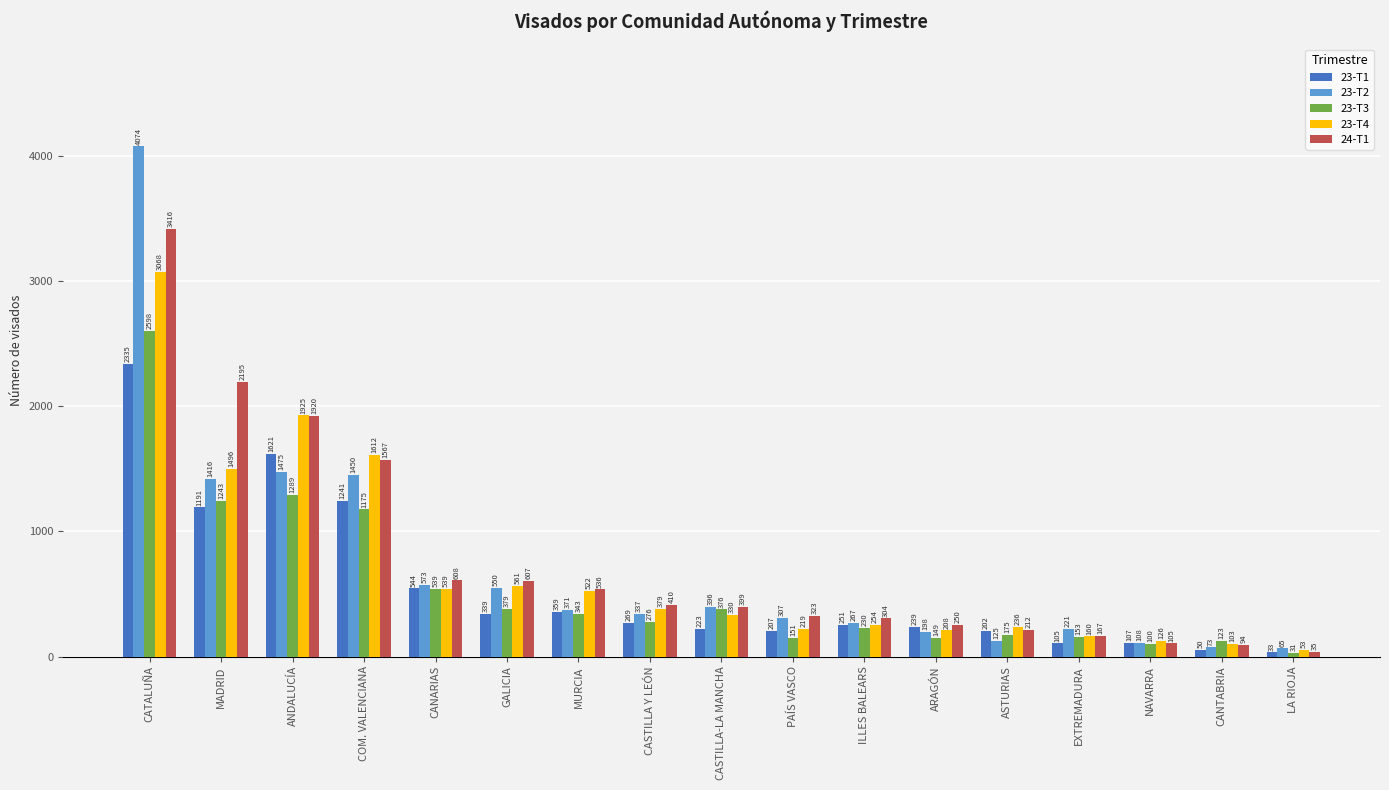

Between MURCIA and ARAGÓN, which series saw the biggest shift?

23-T4